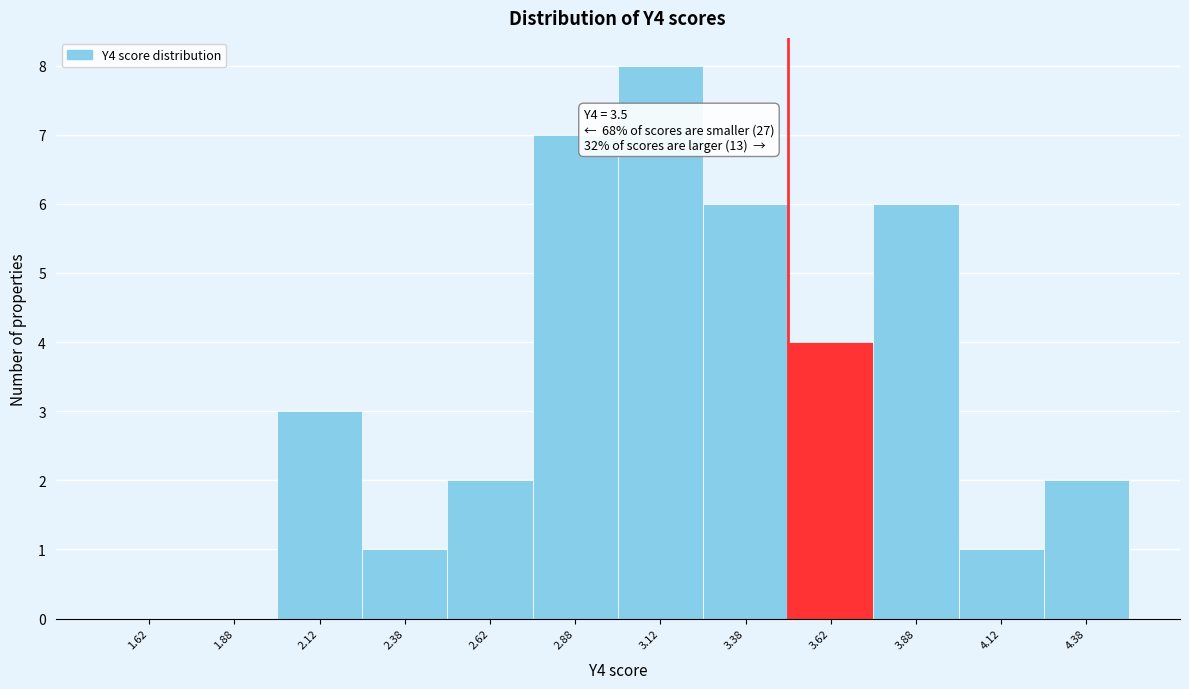

Which range on the x-axis has the tallest bar?

3.00 to 3.25